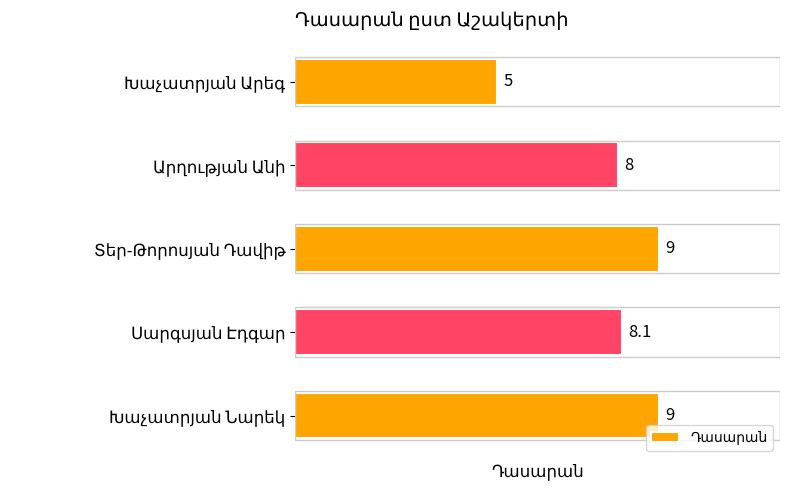

What is the difference between the maximum and minimum values?

4.0